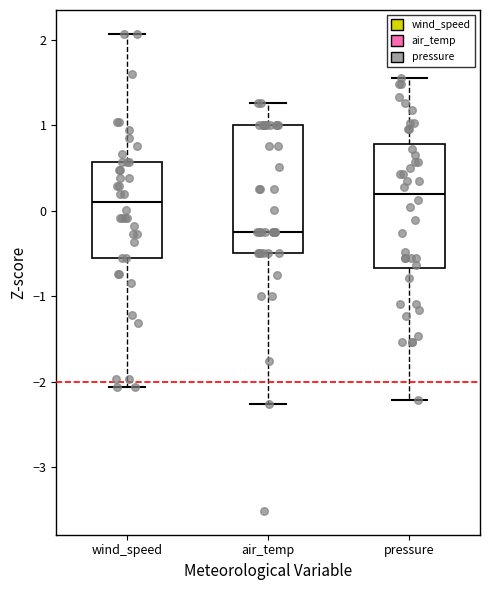

Reading left to right, transcribe this box plot: for each box, give where its median line is, the range the box spans, and where its two whiskers end, as read against the y-axis. The values are not printed on the chart, so give them approximately, as read against the axis.

wind_speed: median 0.1, box -0.6 to 0.6, whiskers -2.1 to 2.1
air_temp: median -0.2, box -0.5 to 1.0, whiskers -2.3 to 1.3
pressure: median 0.2, box -0.7 to 0.8, whiskers -2.2 to 1.6